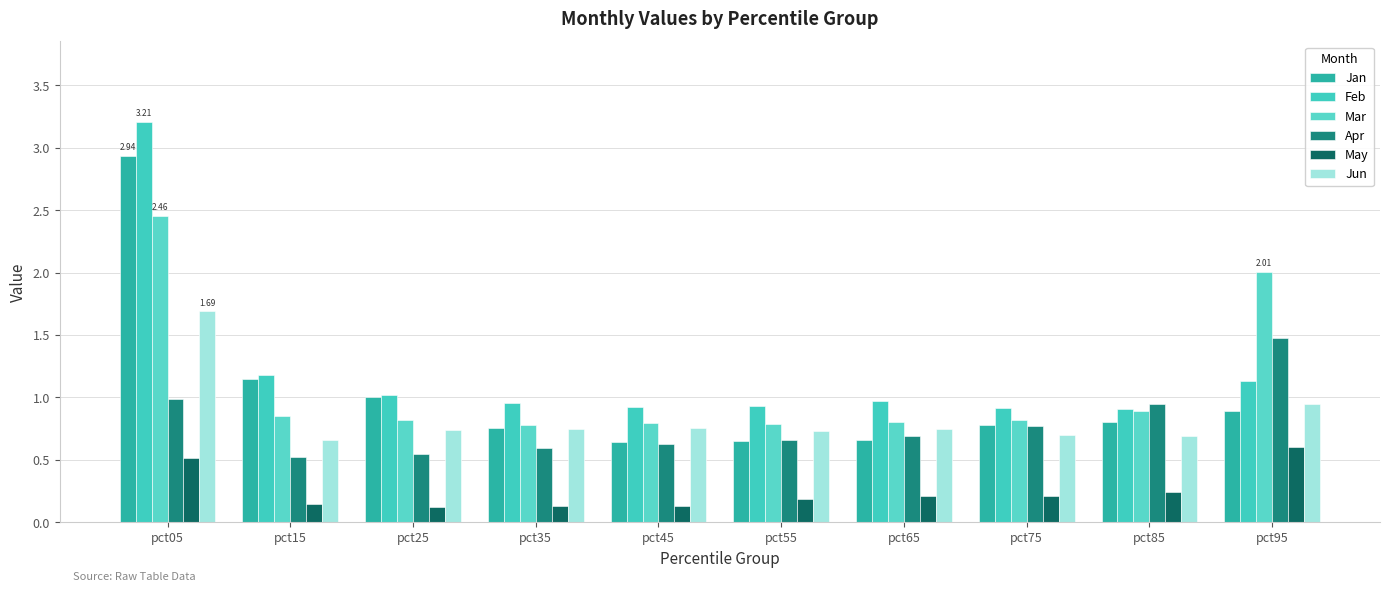

At which label does May reach its peak?

pct95